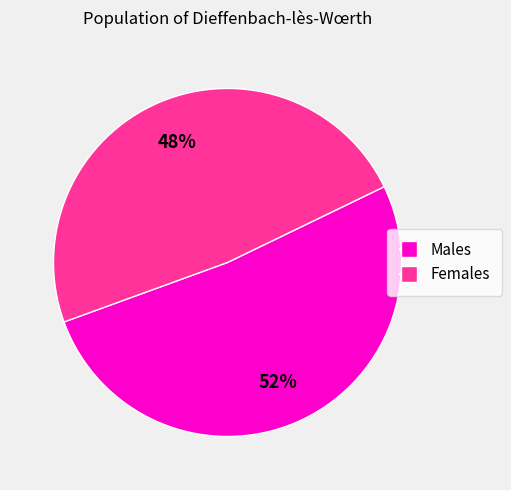

To the nearest percent, what is the average slice percentage?

50%